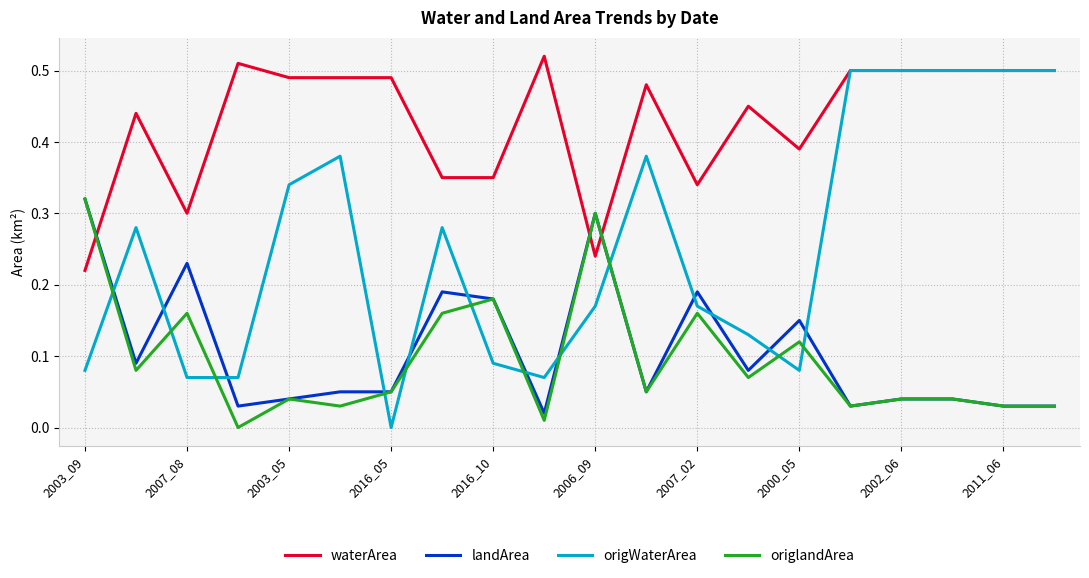

True or false: landArea and waterArea cross at least once.

True